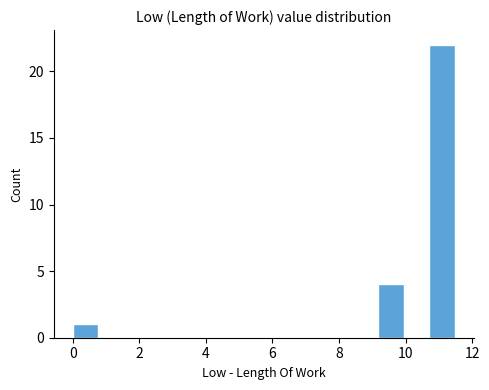

Around what value on the x-axis is the tallest bar? Give the approximate position of its centre, as read against the axis.

11.0